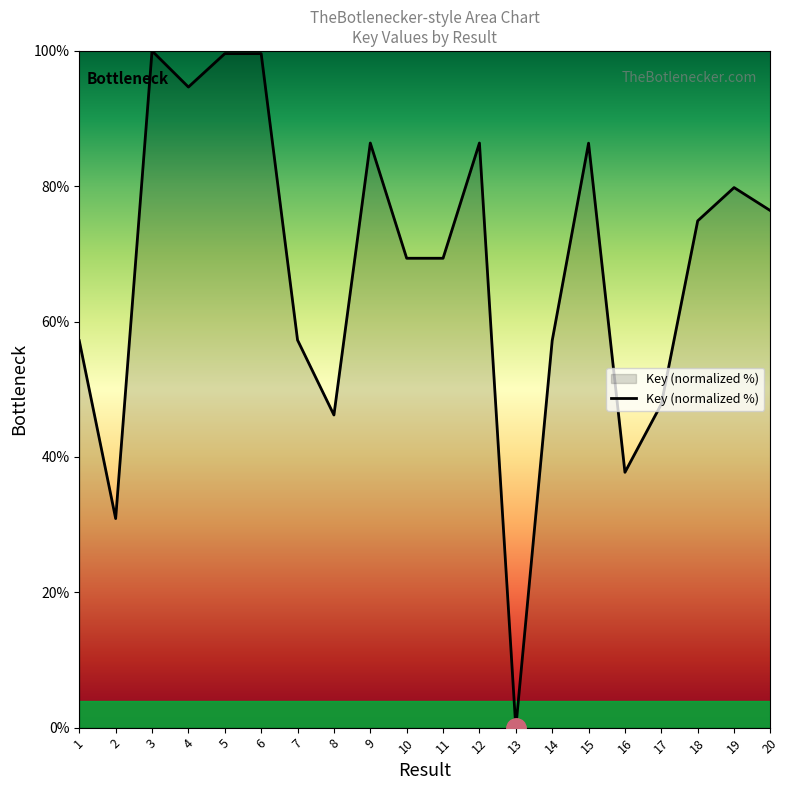

True or false: there are more than 1 points higher than both neighbors.

True